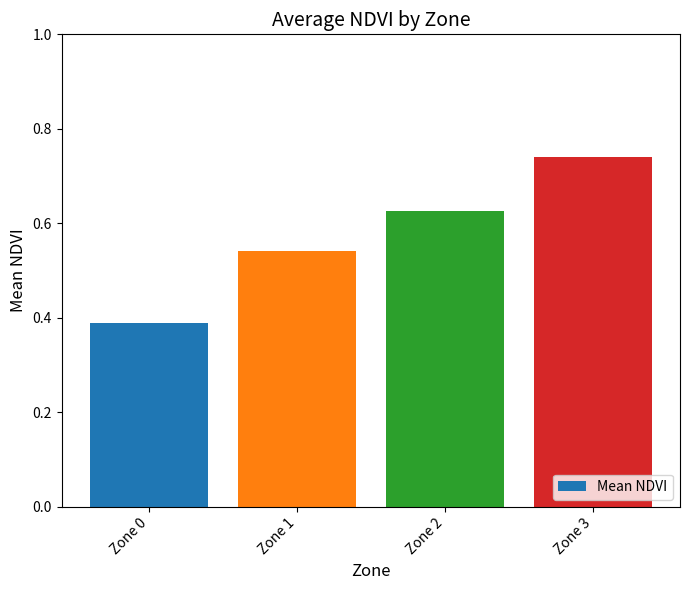

What is the change in value from Zone 0 to Zone 1?

+0.2